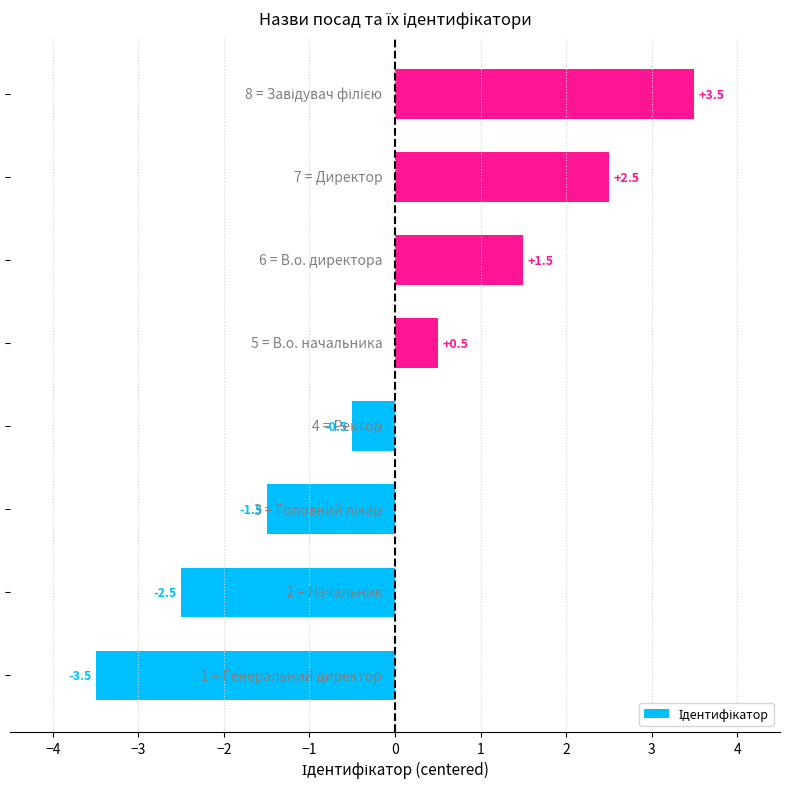

What is the maximum value shown in the chart?

3.5